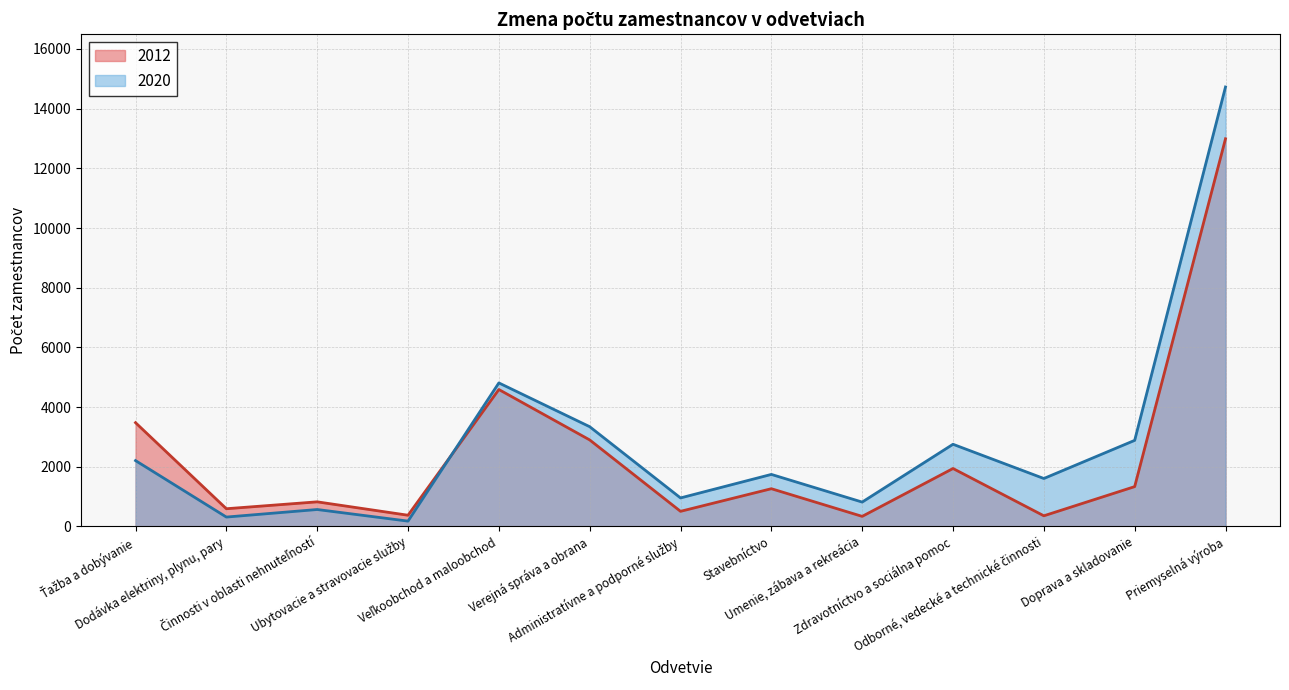

How many lines are shown in the chart?

2